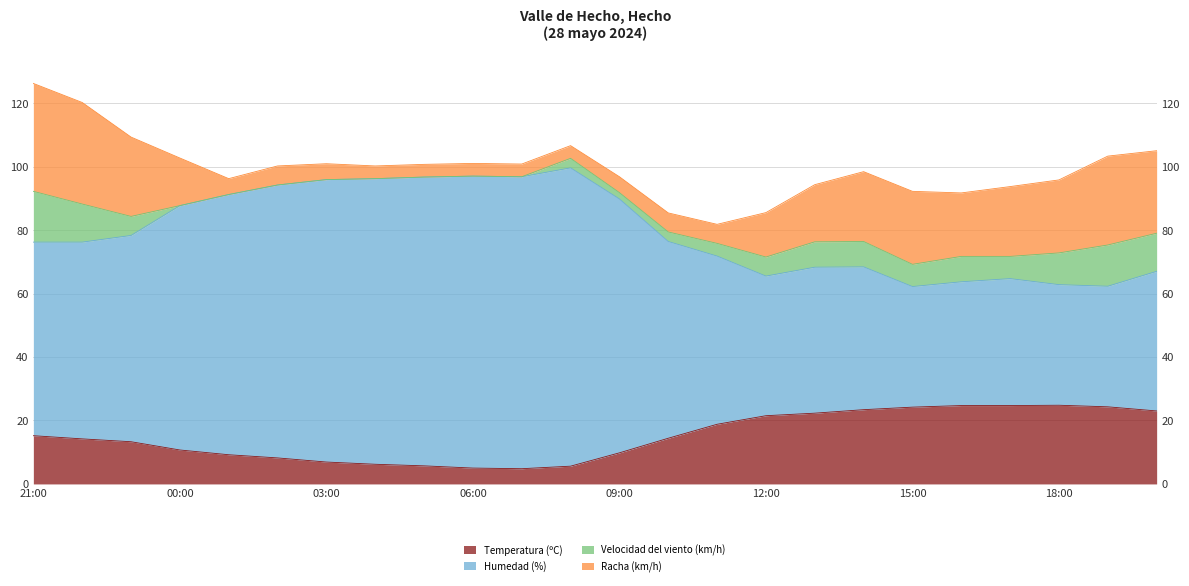

How many data points does each series have?

24